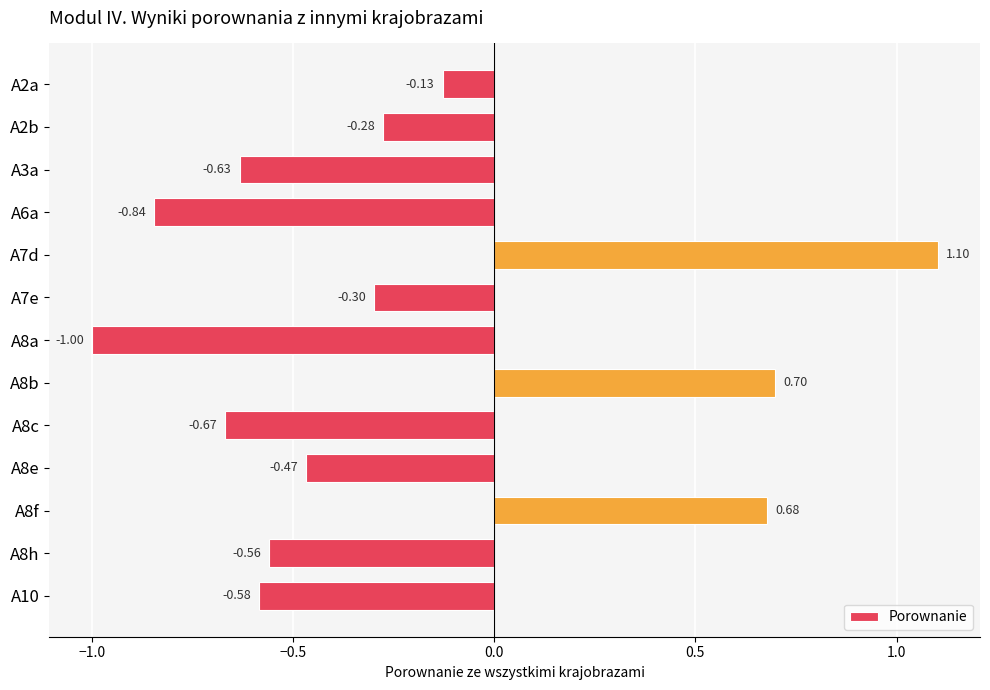

Which has a higher value, A10 or A8e?

A8e